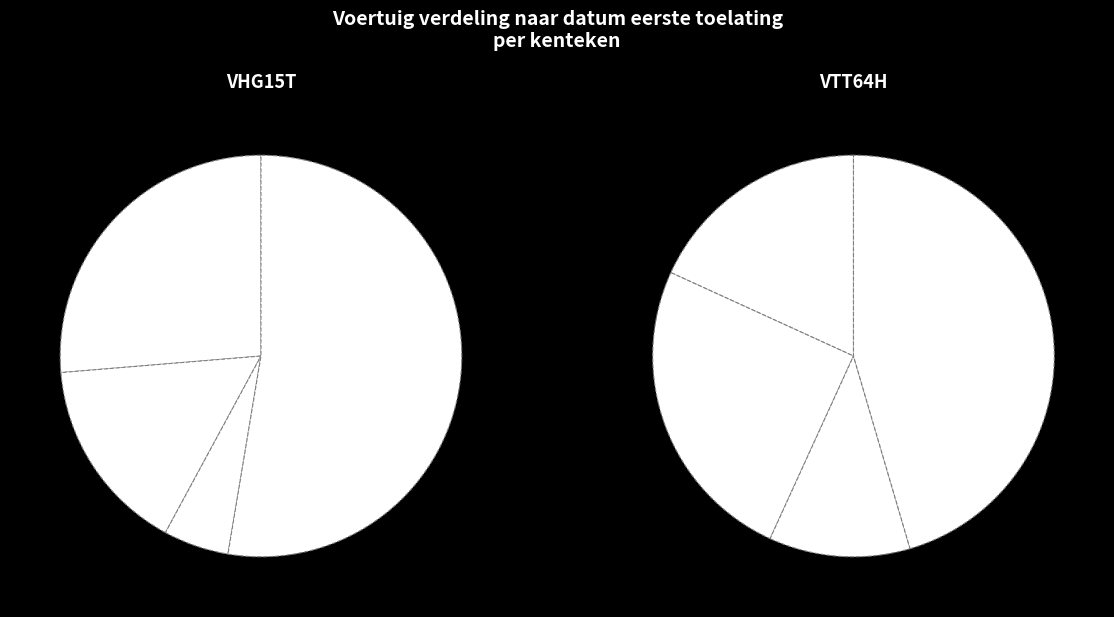

Which category accounts for the majority?

VTT64H